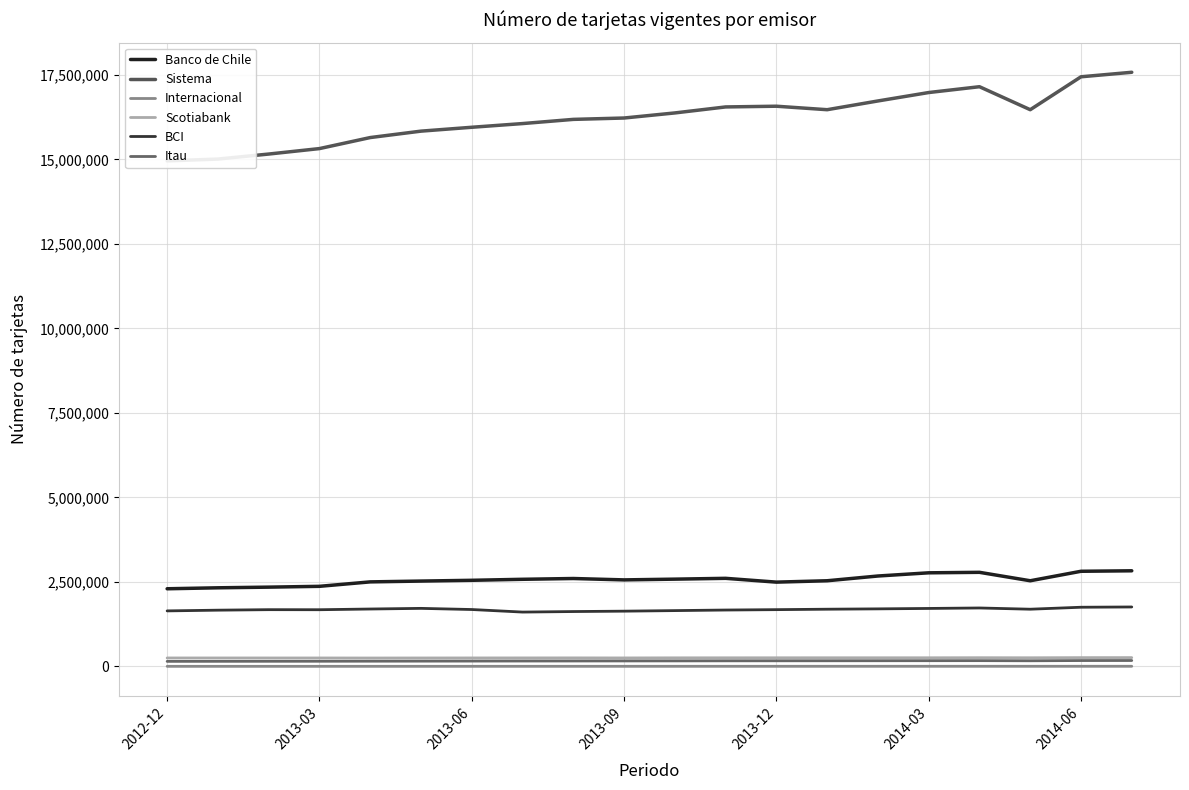

What is the difference between the highest and lowest values at 17?

16466699